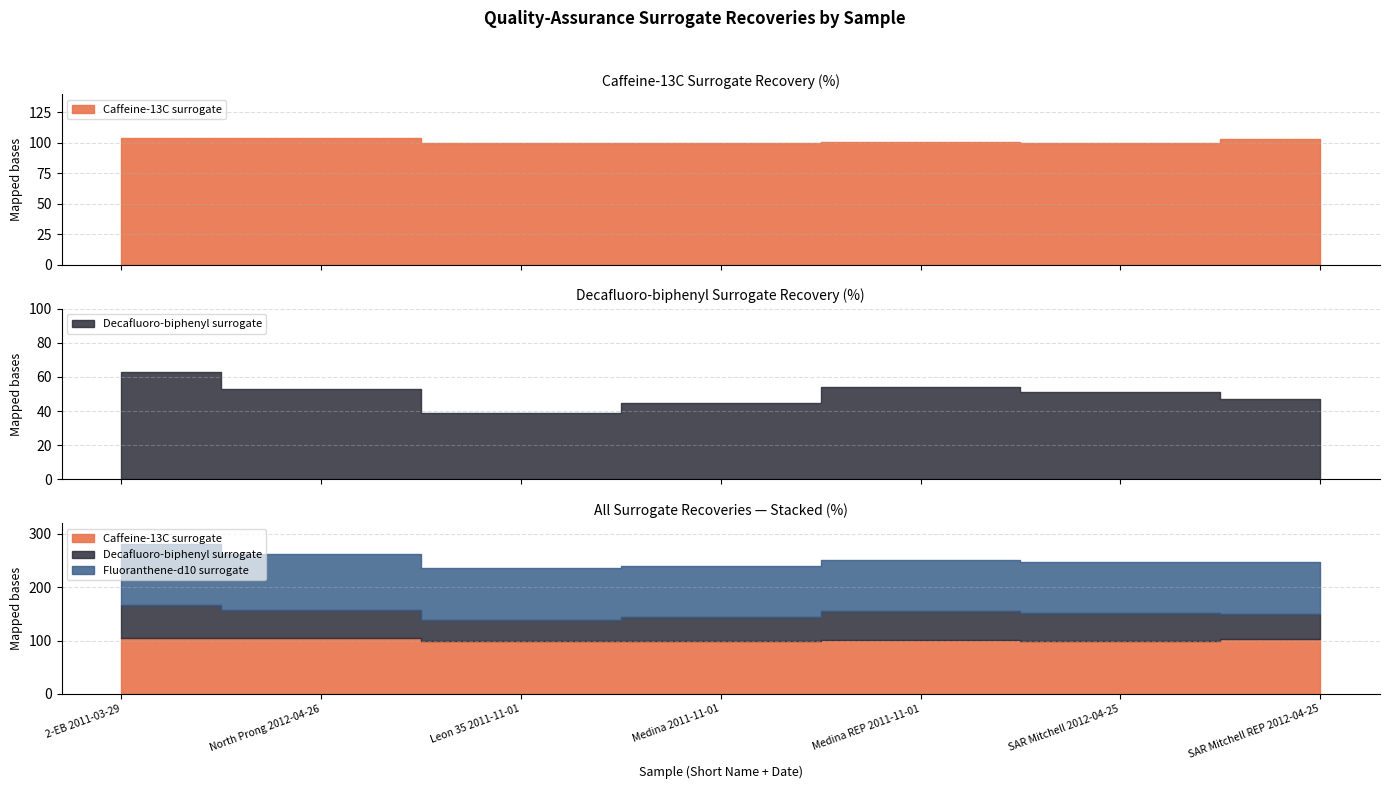

Does the chart have visible grid lines?

Yes